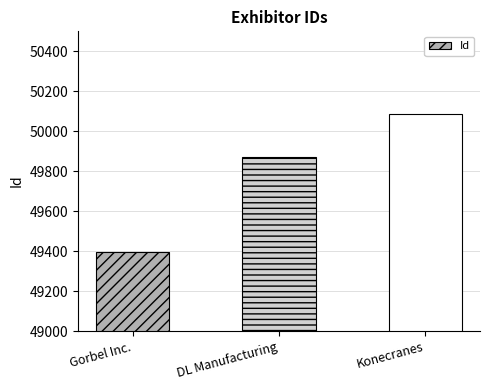

How many data points are less than 49872?

1